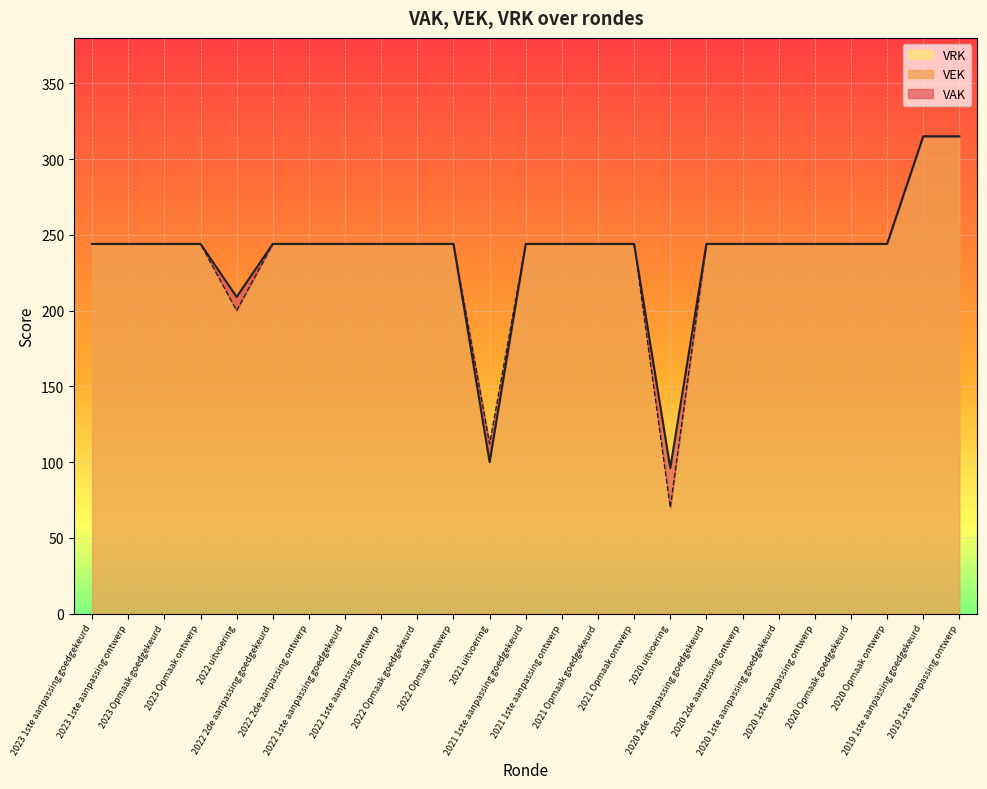

What is the difference between the maximum and second lowest values in the VEK series?

203